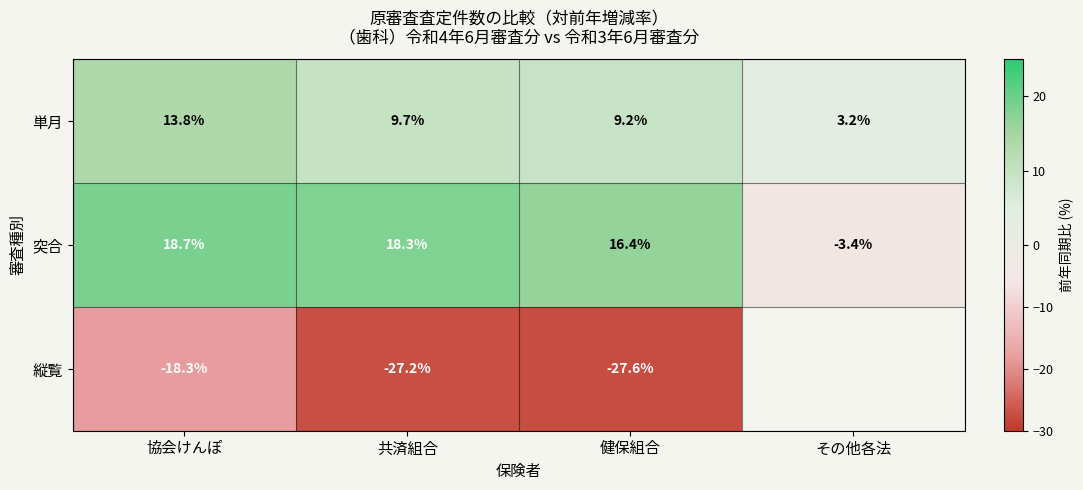

At which label is 単月 closest to 8?

健保組合